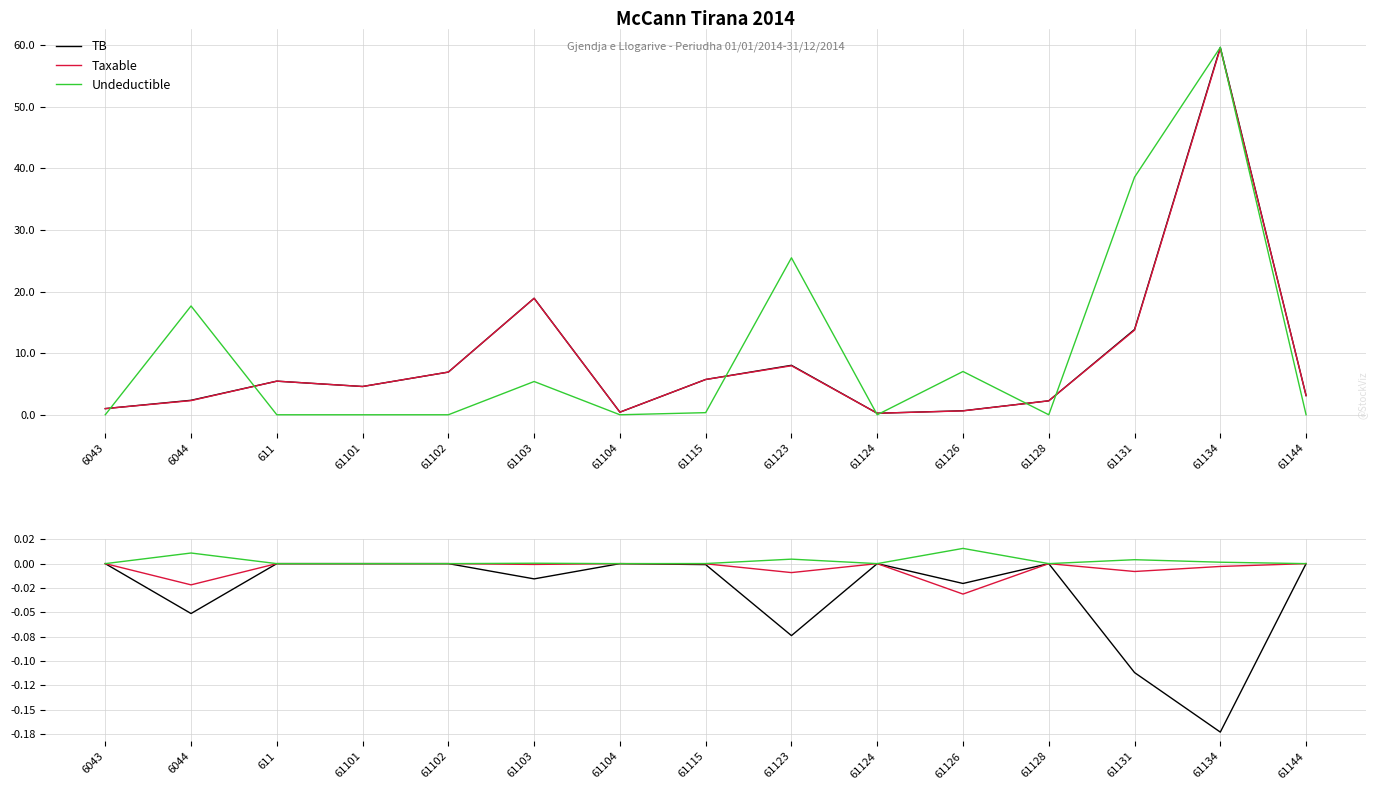

How many series are shown in this chart?

3